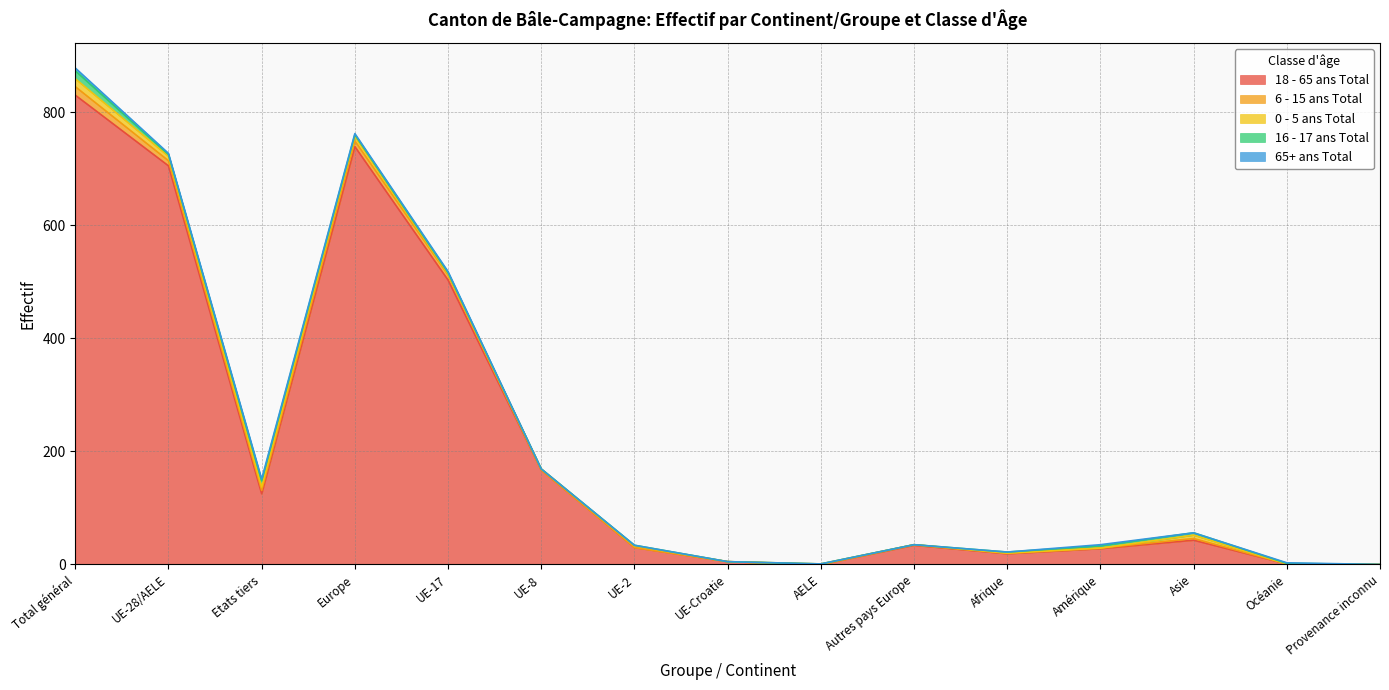

True or false: 6 - 15 ans Total has more than 0 points higher than both neighbors.

True